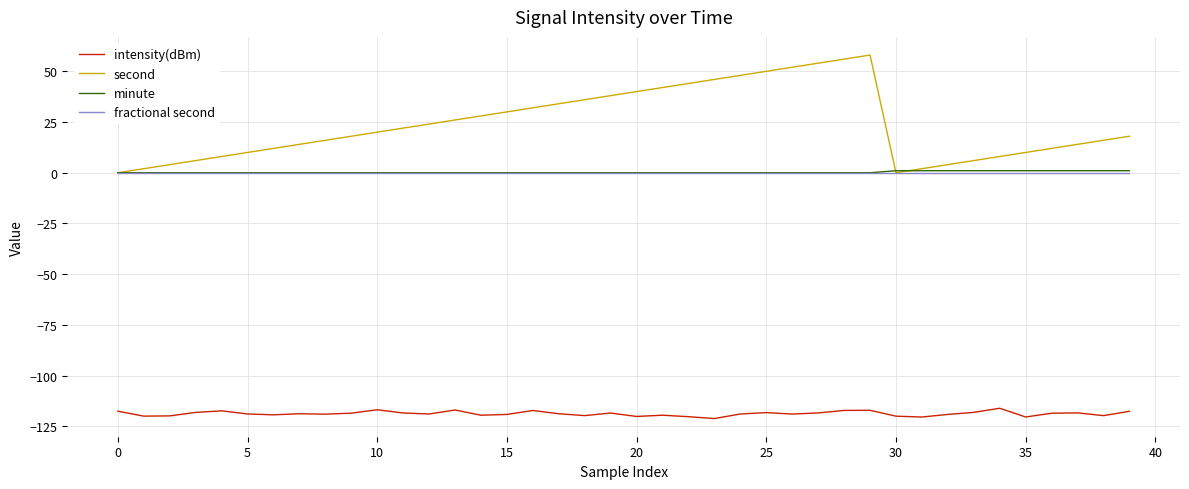

In intensity(dBm), how many points are higher than both neighbors (excluding endpoints)?

11